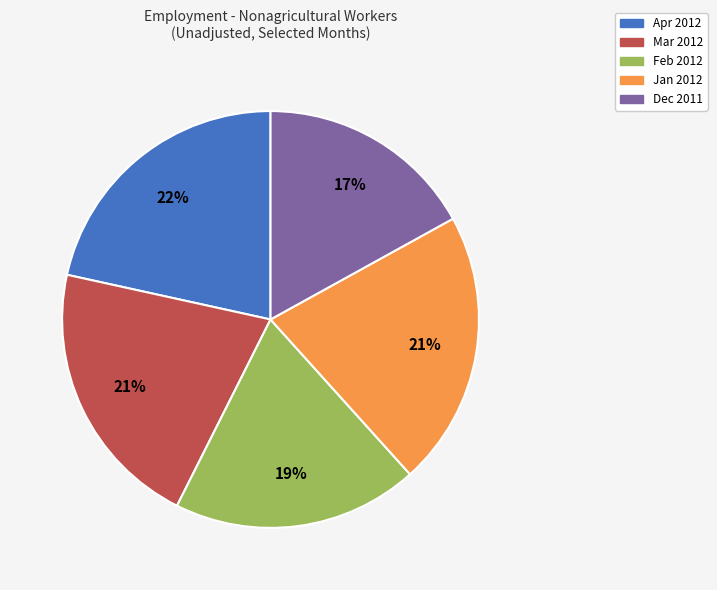

To the nearest percent, what percentage of the pie is Apr 2012?

22%